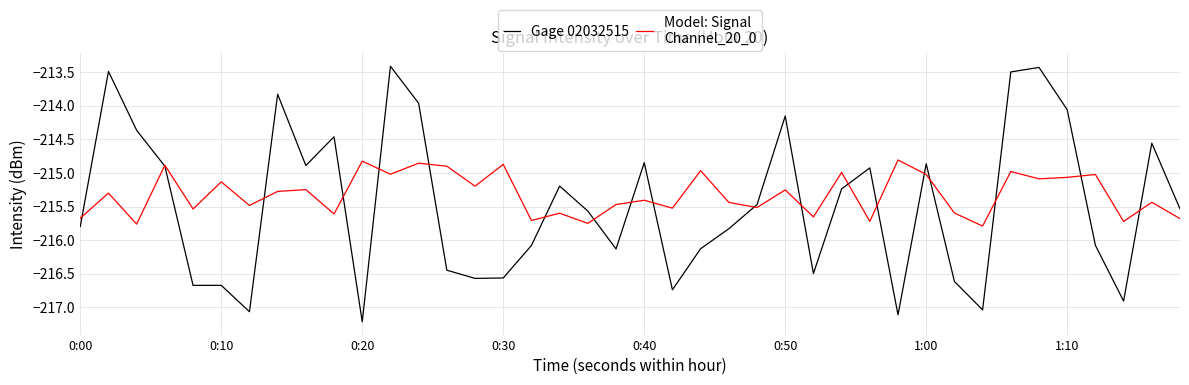

What is the greatest value displayed?

-213.4